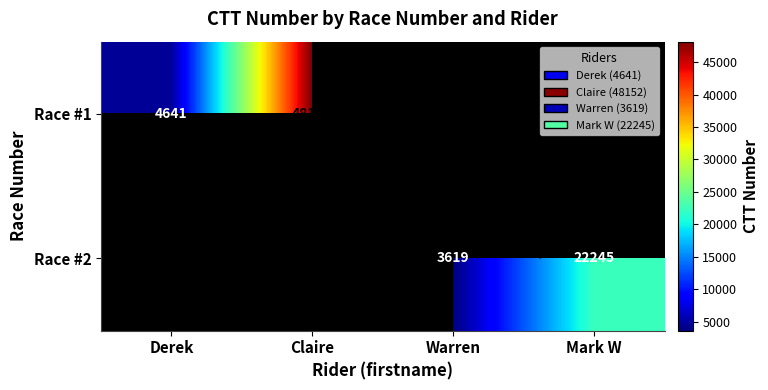

What is the approximate value of Race #1 at Derek?

4641.0